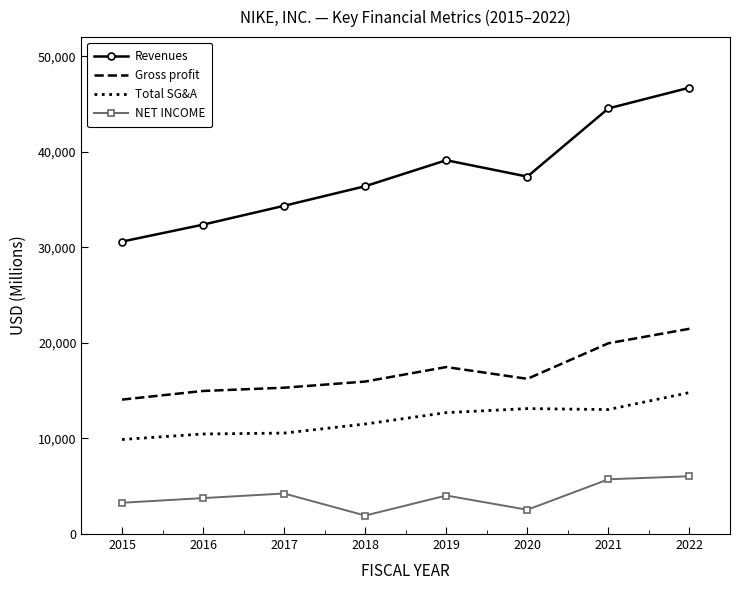

At which category does NET INCOME reach its first local valley?

2018